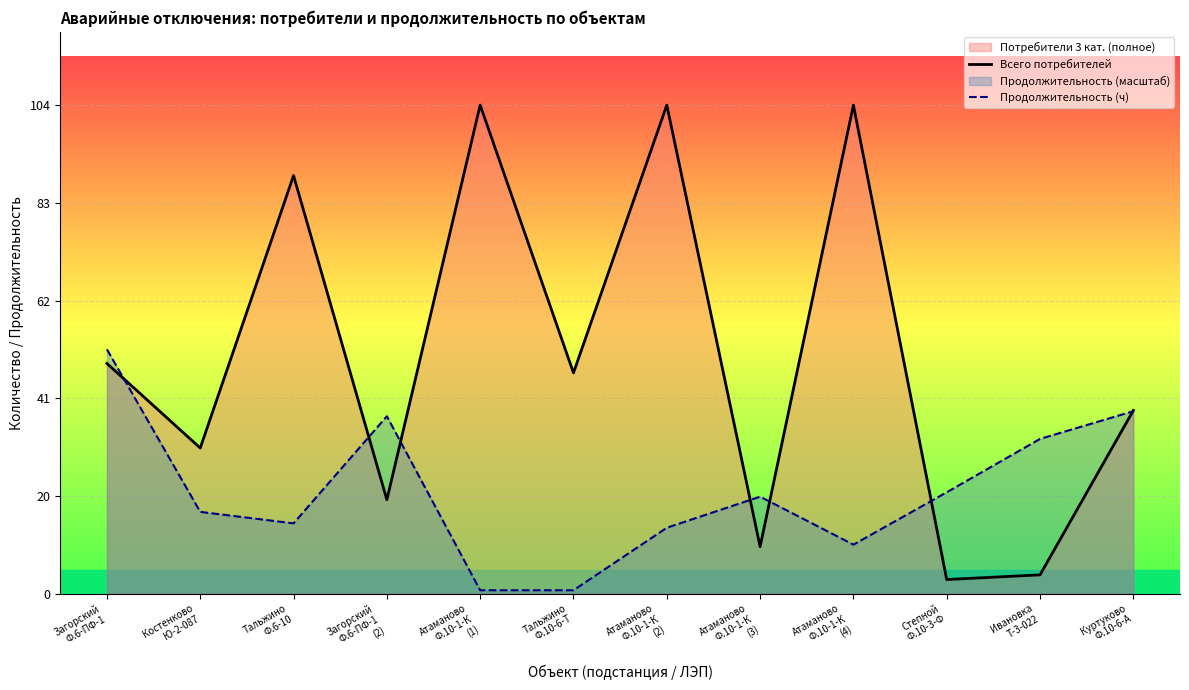

What is the total value across all series at Загорский
Ф.6-ПФ-1
(2)?

57.8